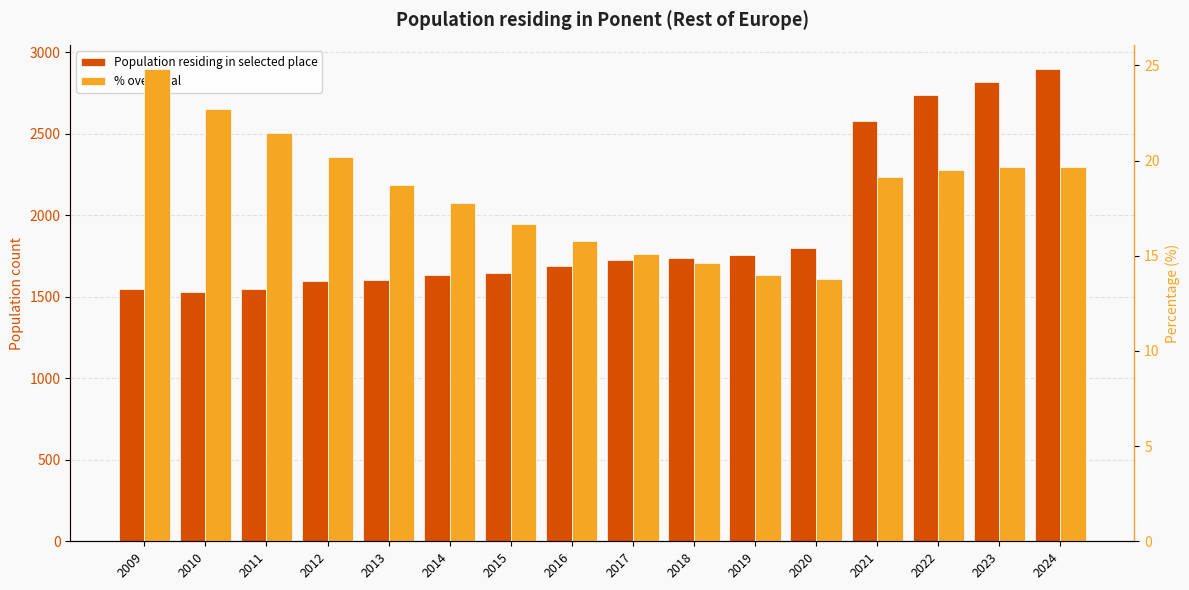

Is the value of Population residing in selected place at 2010 greater than the value of % over total at 2011?

Yes